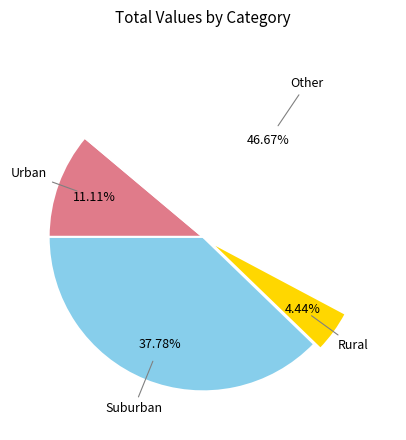

Is there any slice that represents more than half of the pie?

No